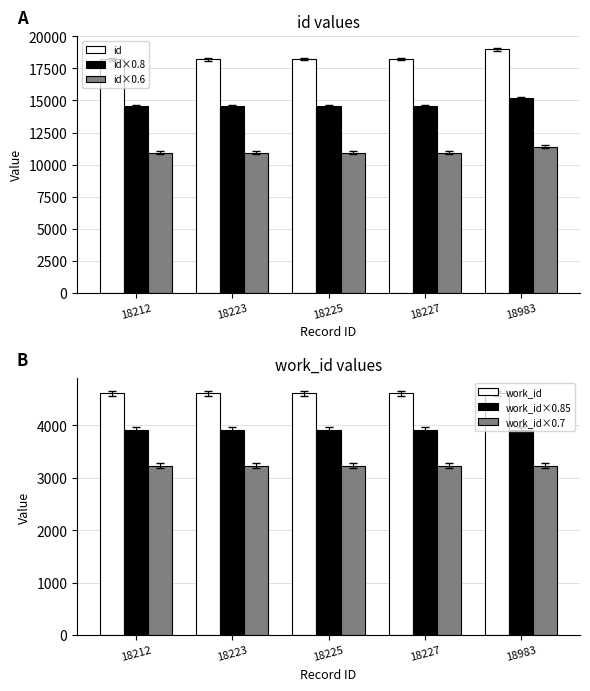

How many categories are shown in the chart?

5